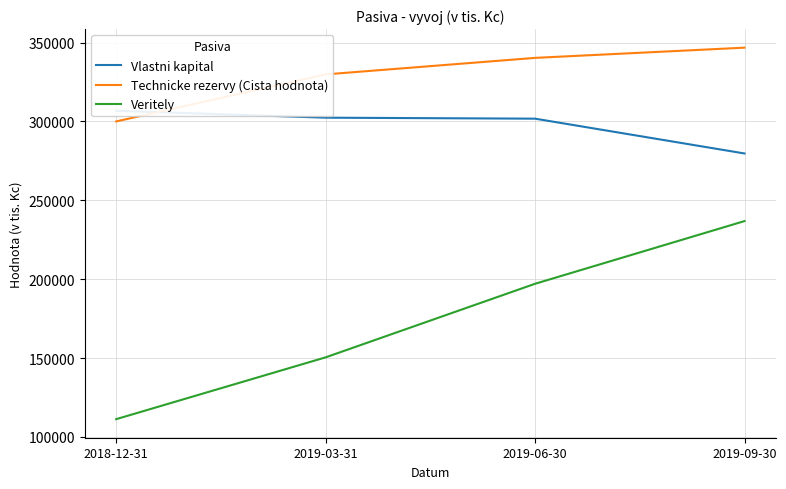

What is the difference between the maximum and second lowest values in the Technicke rezervy (Cista hodnota) series?

16949